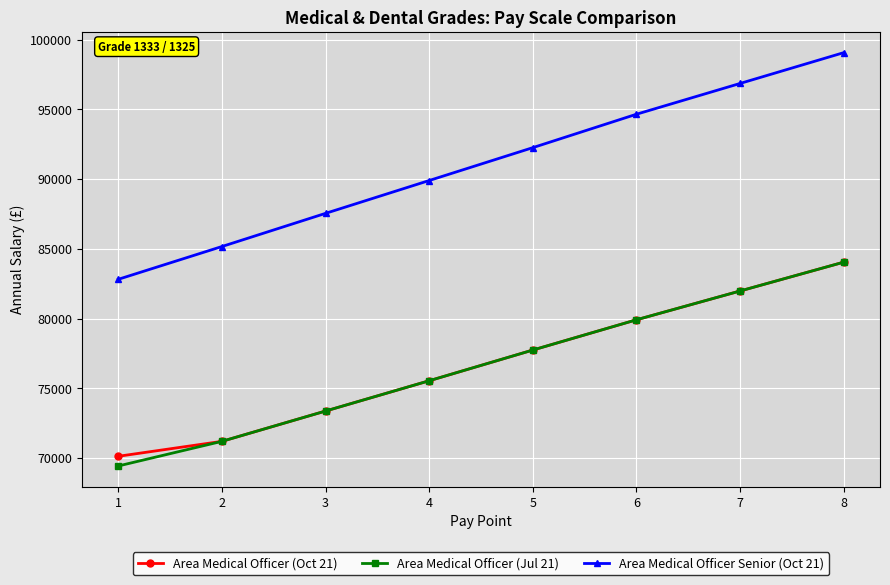

Where is Area Medical Officer (Oct 21) nearest to the value 77087?

5